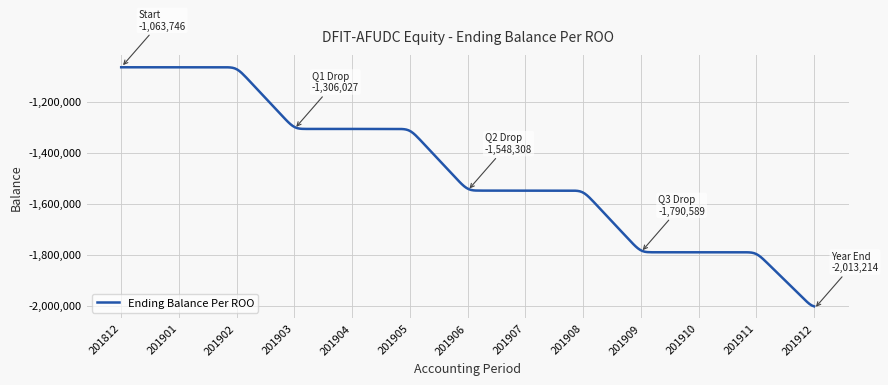

How many lines are shown in the chart?

1